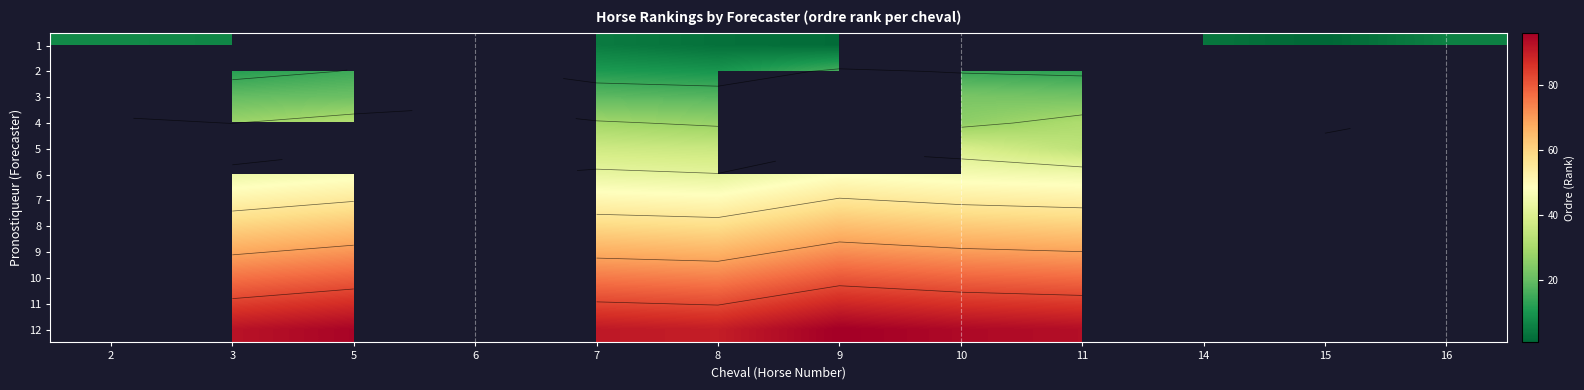

Which category has the highest value across all series?

9